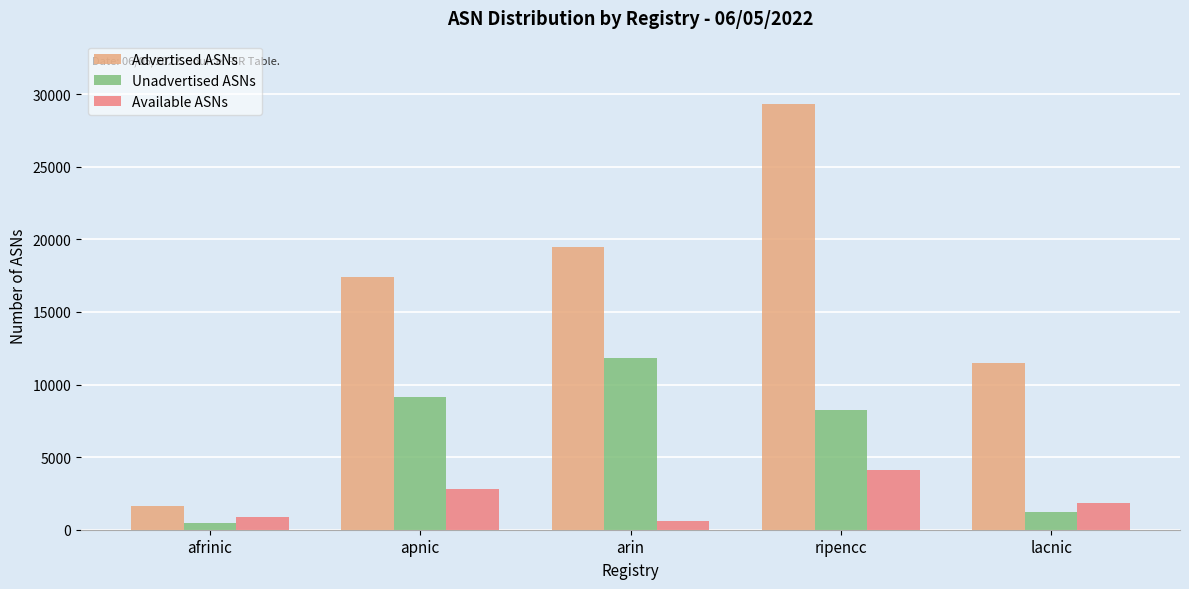

How many bars are there in total?

15